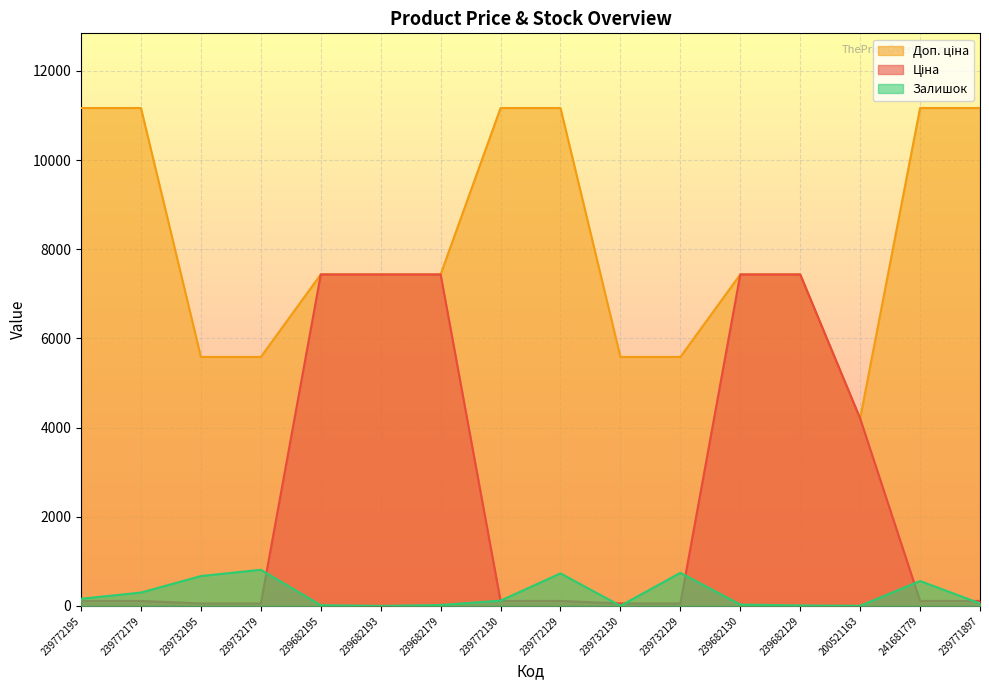

At which category does the chart reach its peak across all series?

239772195